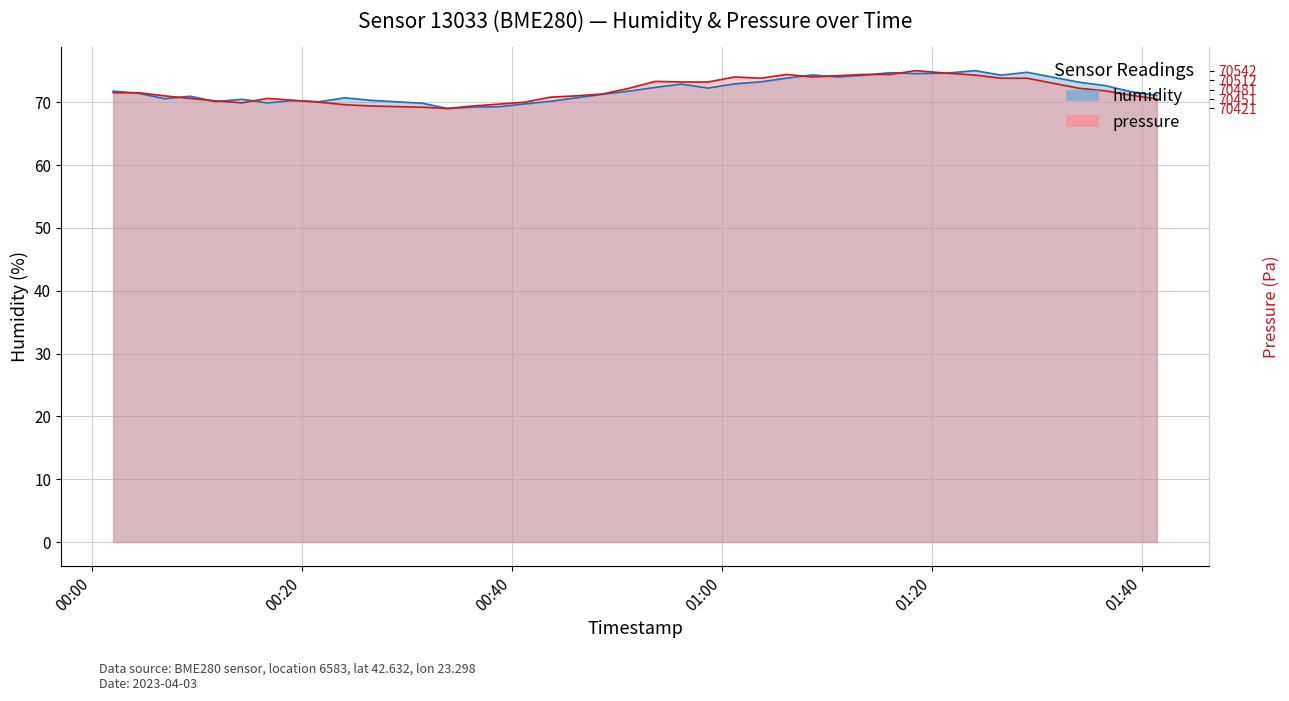

Which series has the widest spread of values?

humidity